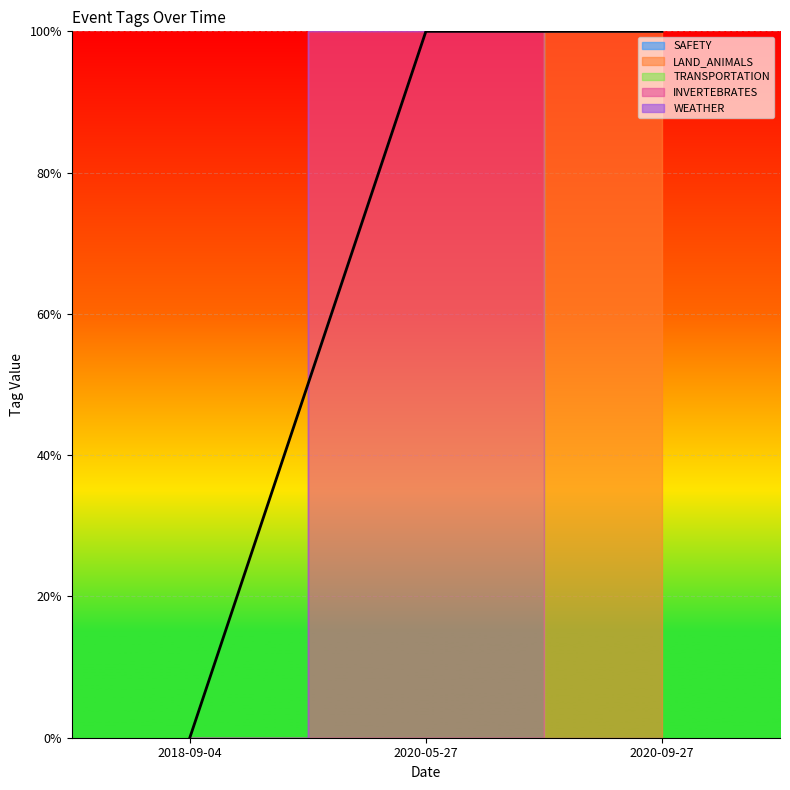

What is the sum of all INVERTEBRATES values?

1